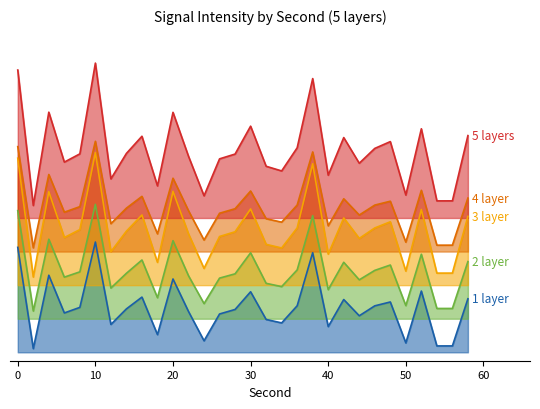

Which series changed the most between 10 and 38?

5 layers